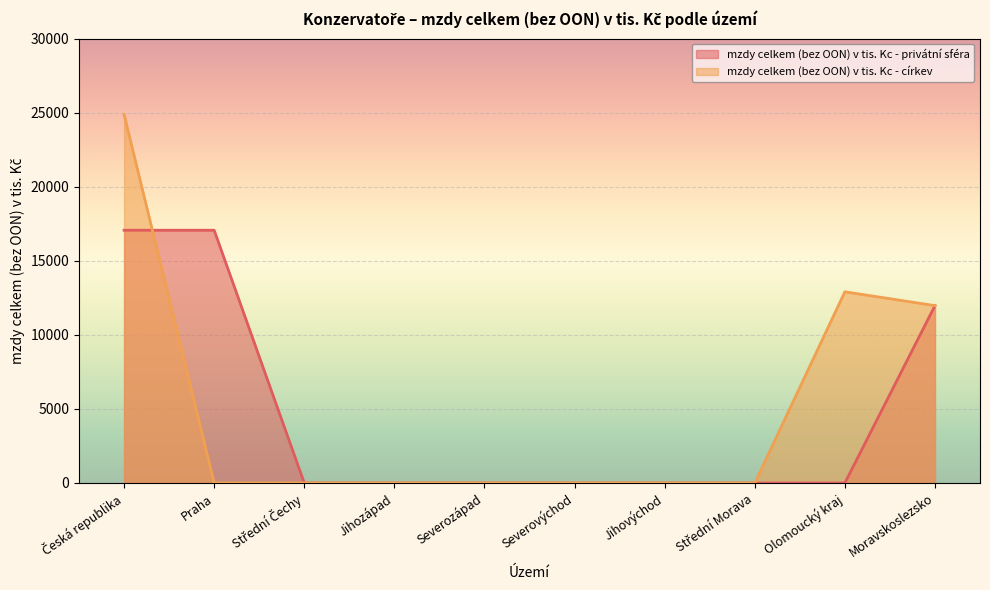

Which series has the largest total across all categories?

mzdy celkem (bez OON) v tis. Kc - církev